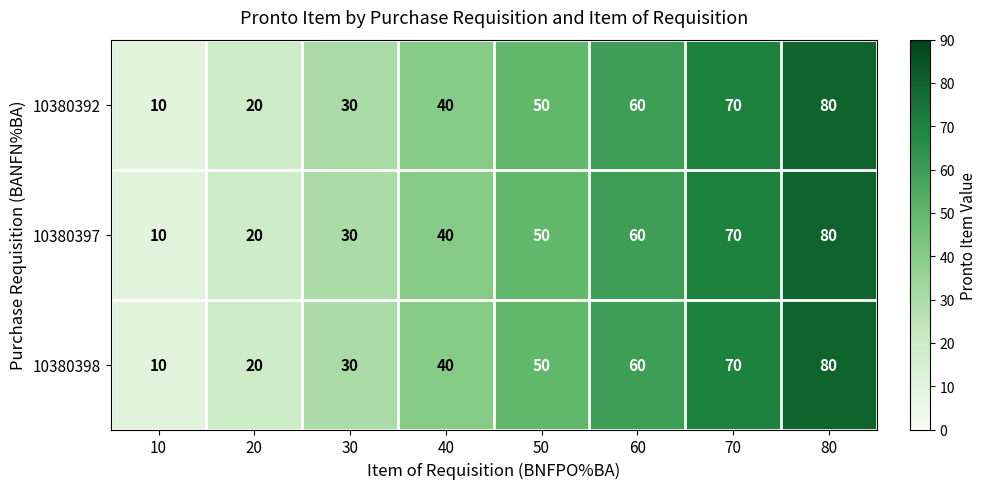

List the labels in order of 10380397 value, largest first.

80, 70, 60, 50, 40, 30, 20, 10